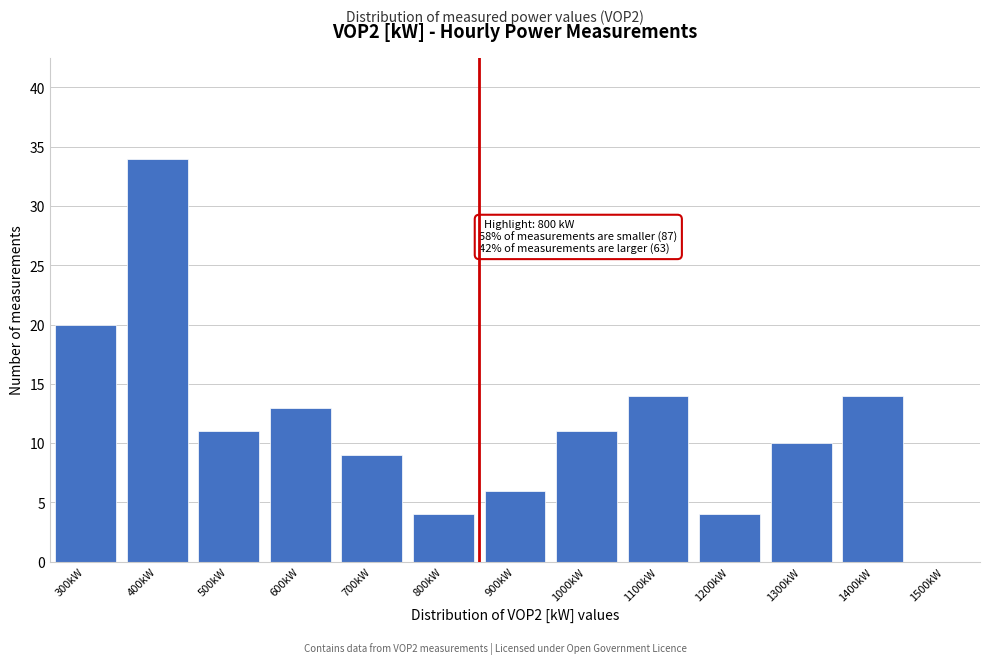

Reading left to right, what are all the values shown in this chart?

300kW=20	400kW=34	500kW=11	600kW=13	700kW=9	800kW=4	900kW=6	1000kW=11	1100kW=14	1200kW=4	1300kW=10	1400kW=14	1500kW=0